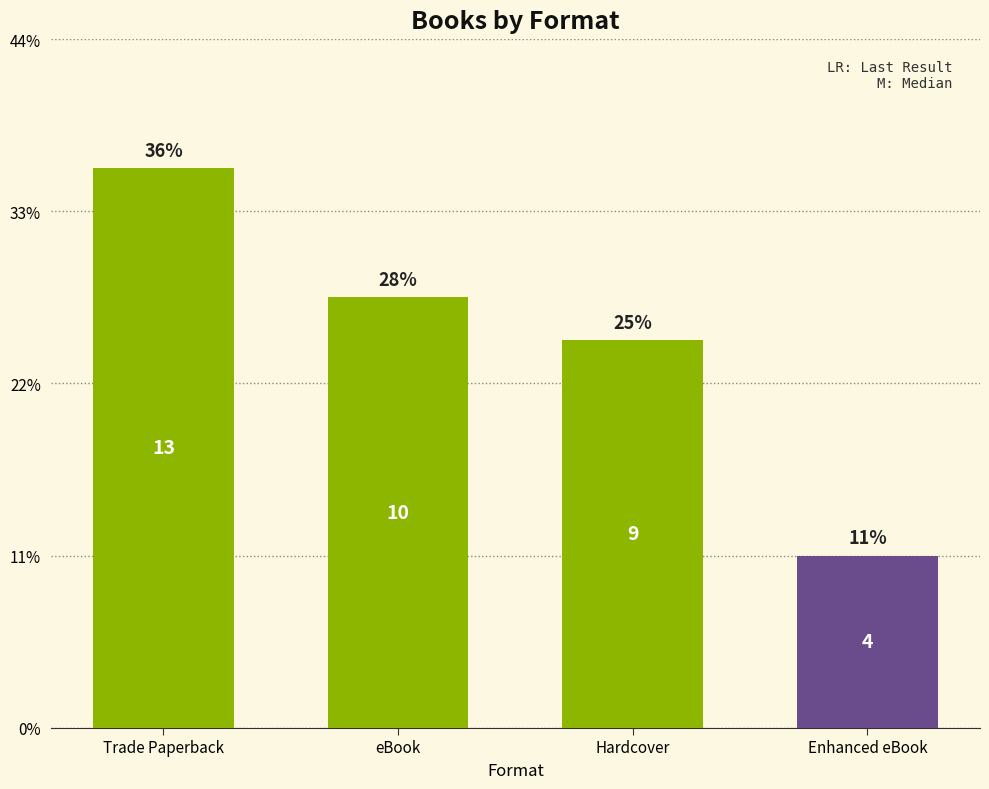

At which label is the value closest to 8?

Hardcover